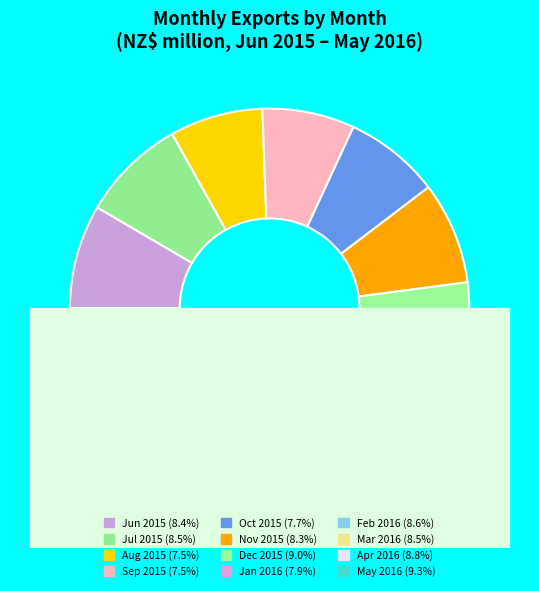

True or false: Sep 2015 accounts for 7% of the total.

True